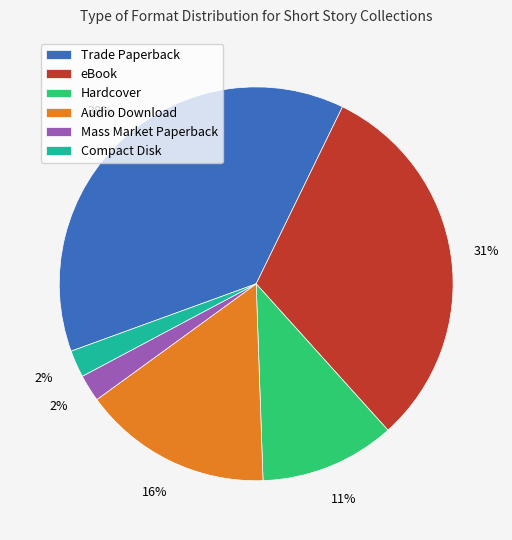

Count the number of slices in the pie.

6